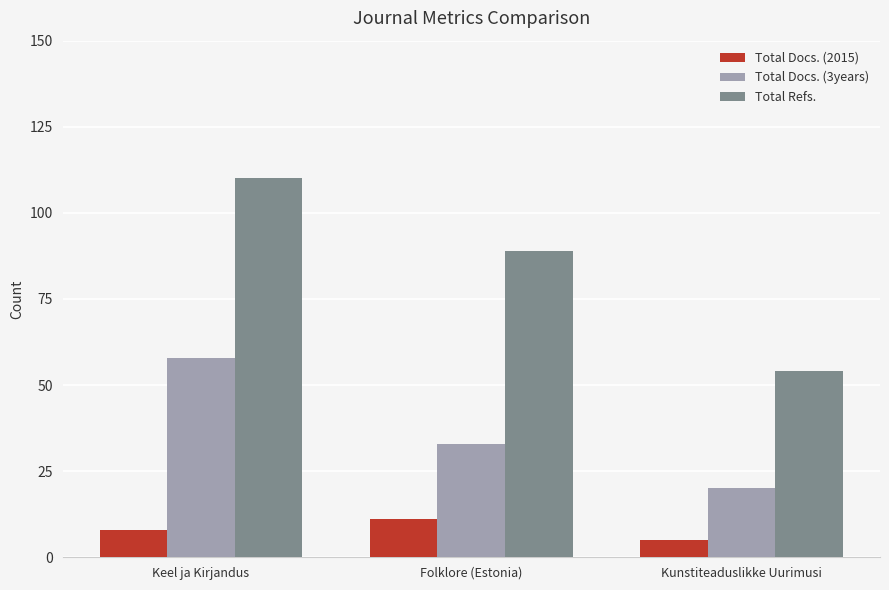

Rank the categories by Total Refs. value from highest to lowest.

Keel ja Kirjandus, Folklore (Estonia), Kunstiteaduslikke Uurimusi